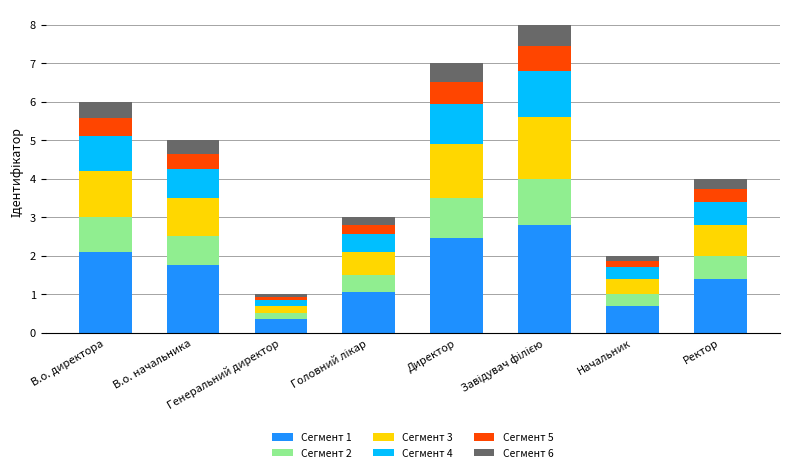

What is the maximum value for Сегмент 1?

2.8